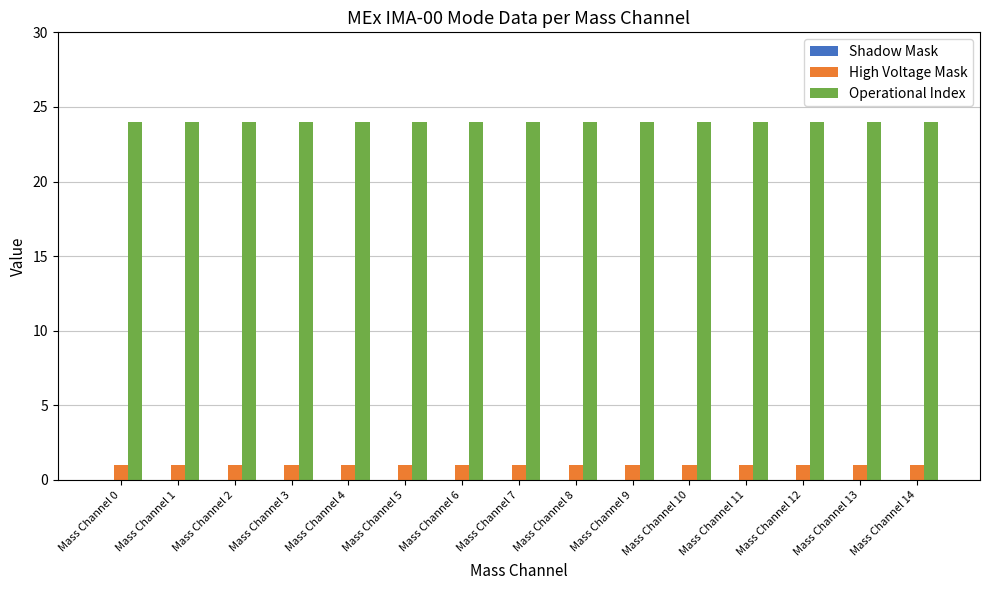

What is the difference between the highest and lowest values at Mass Channel 0?

23